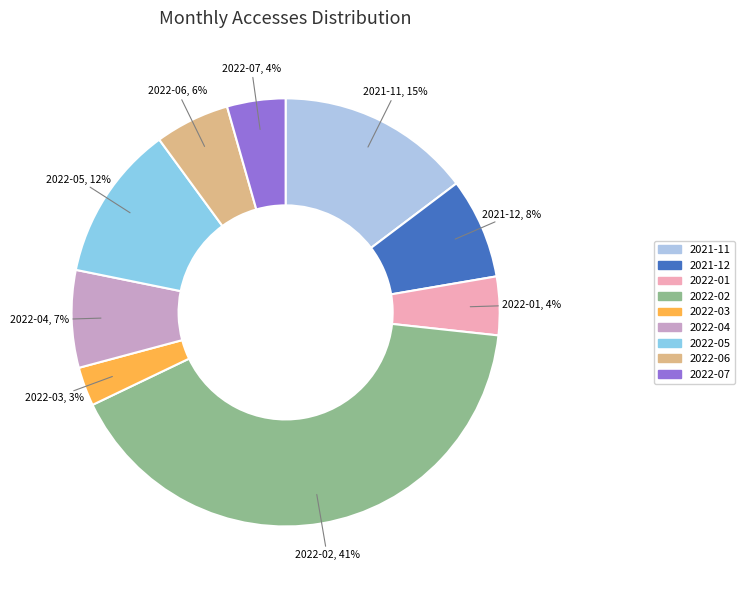

Is it true that 2022-01 is 10% of the pie?

False